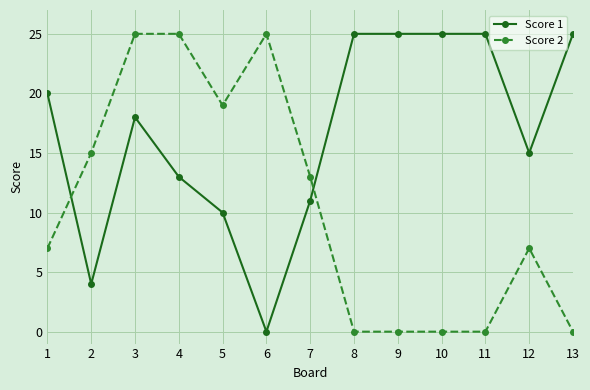

What are all the series names shown in the legend?

Score 1, Score 2